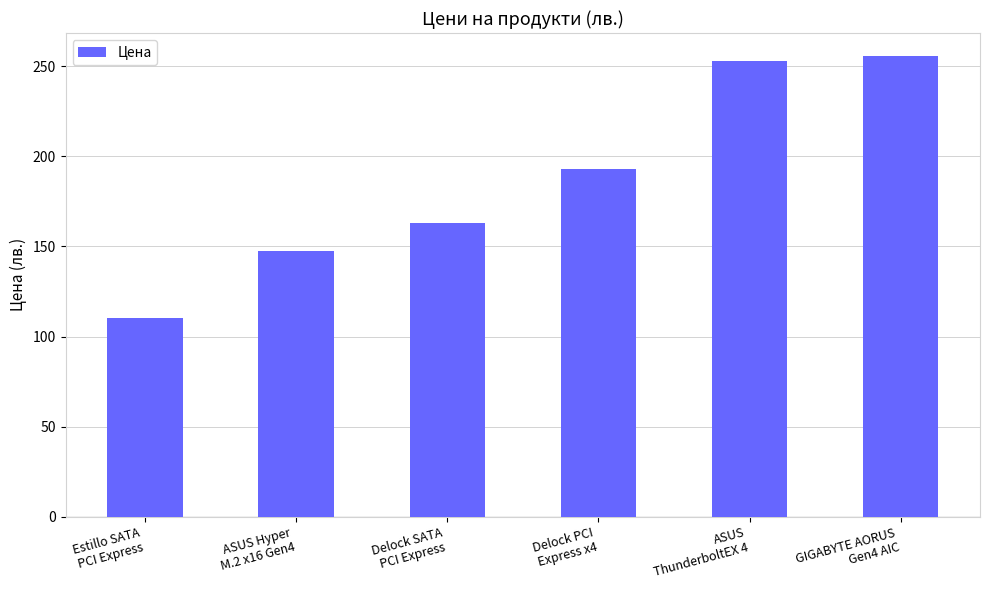

List the labels in order of value, largest first.

GIGABYTE AORUS
Gen4 AIC, ASUS
ThunderboltEX 4, Delock PCI
Express x4, Delock SATA
PCI Express, ASUS Hyper
M.2 x16 Gen4, Estillo SATA
PCI Express